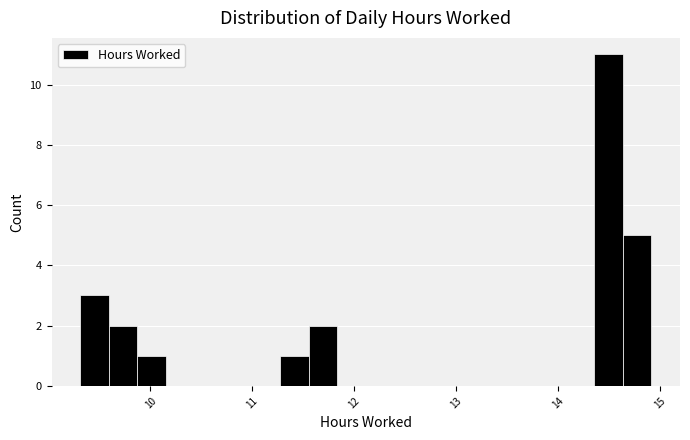

Around what value on the x-axis is the tallest bar? Give the approximate position of its centre, as read against the axis.

14.5